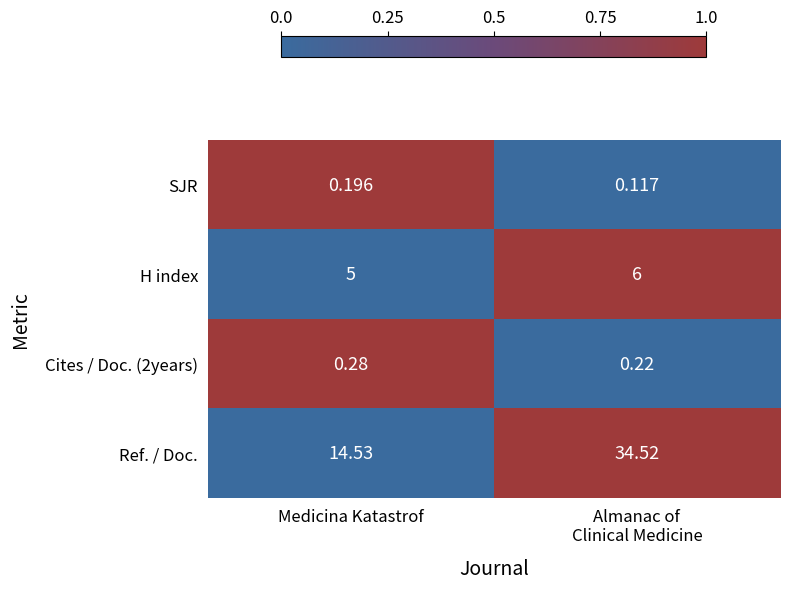

At which label does Cites / Doc. (2years) reach its peak?

Medicina Katastrof